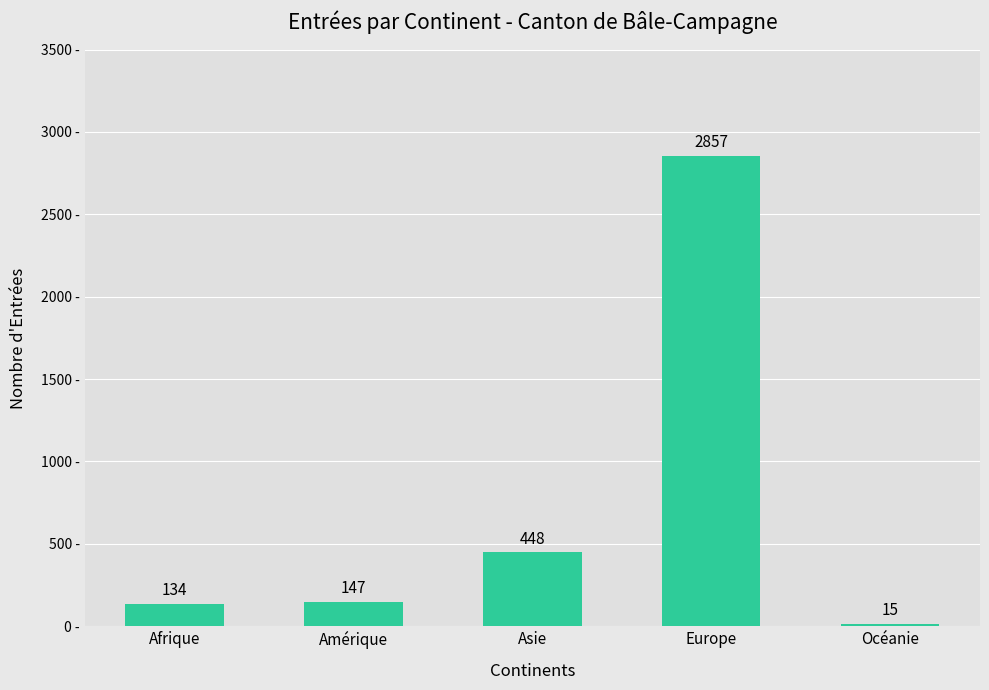

Which has a higher value, Amérique or Asie?

Asie